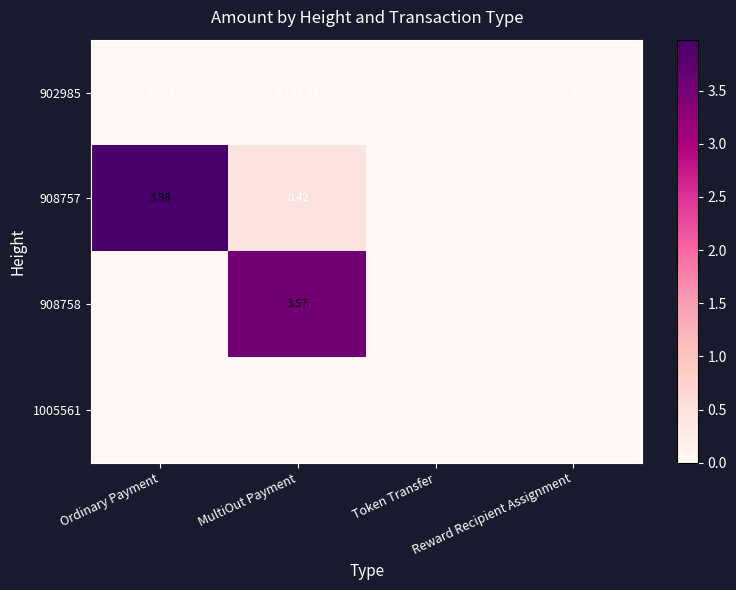

Where is 908757 nearest to the value 1?

MultiOut Payment